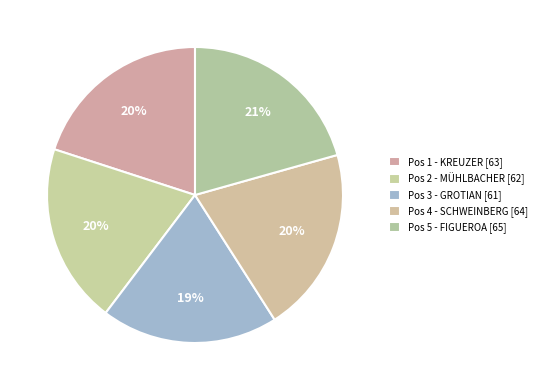

Count the number of slices in the pie.

5